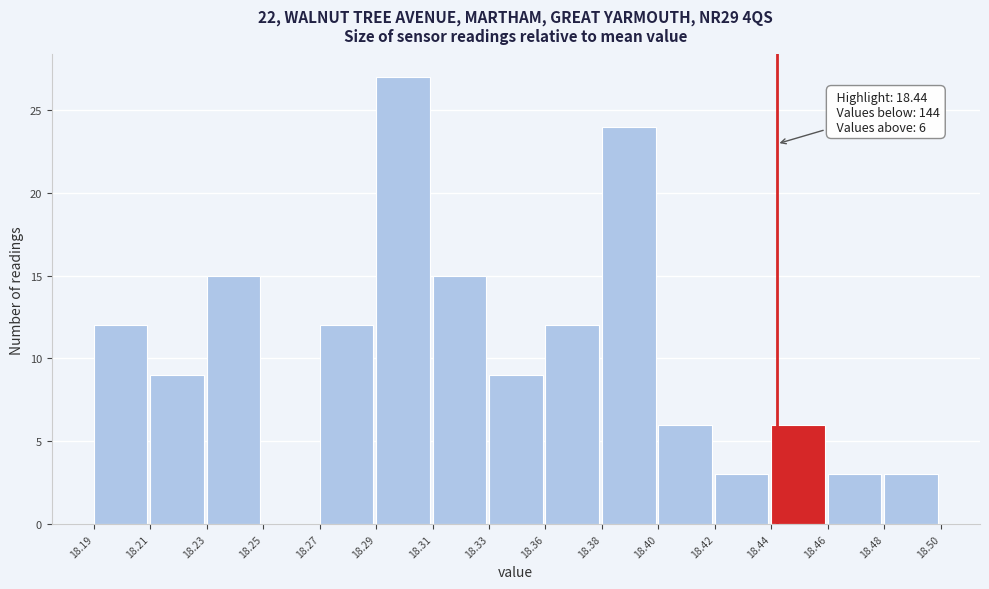

Reading left to right, what are all the values shown in this chart?

18.19=12	18.21=9	18.23=15	18.25=0	18.27=12	18.29=27	18.31=15	18.33=9	18.36=12	18.38=24	18.40=6	18.42=3	18.44=6	18.46=3	18.48=3